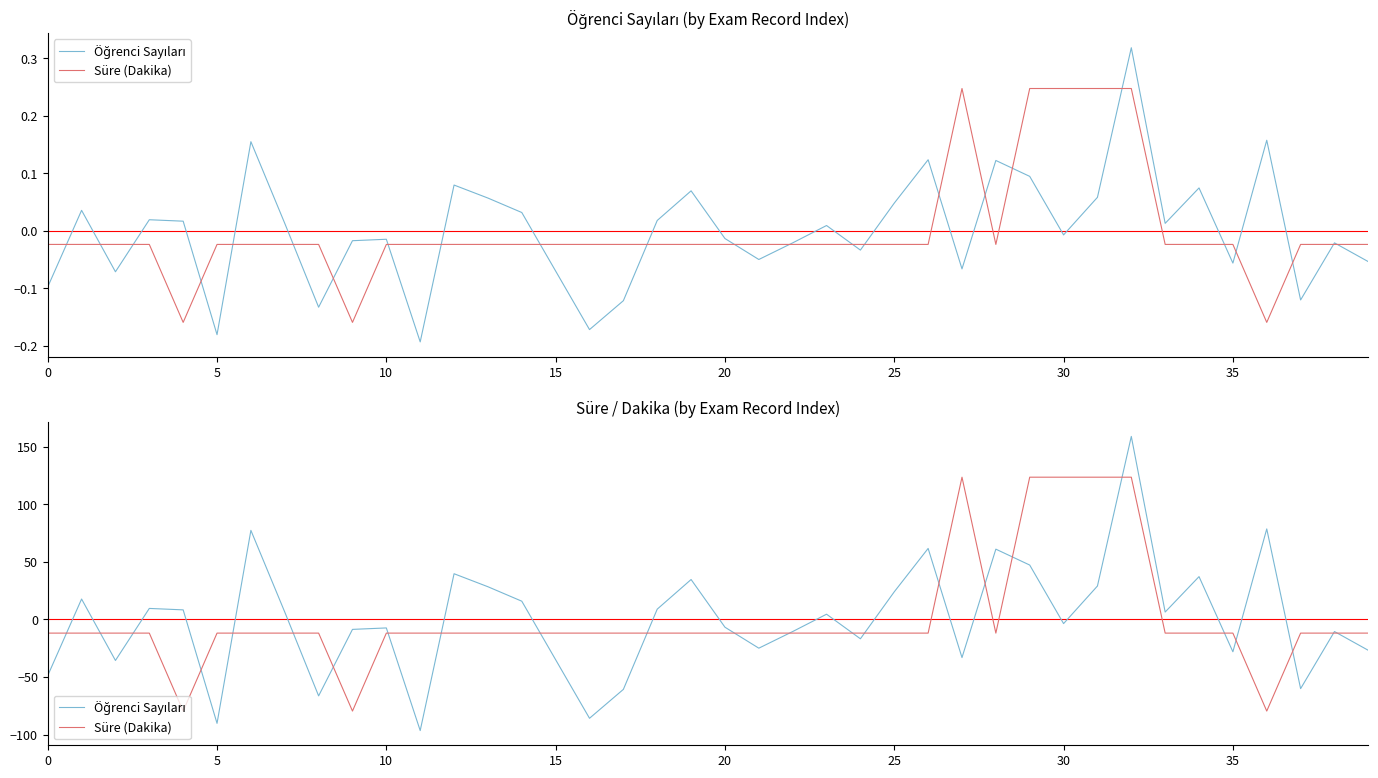

What is the smallest value displayed?

-96.6